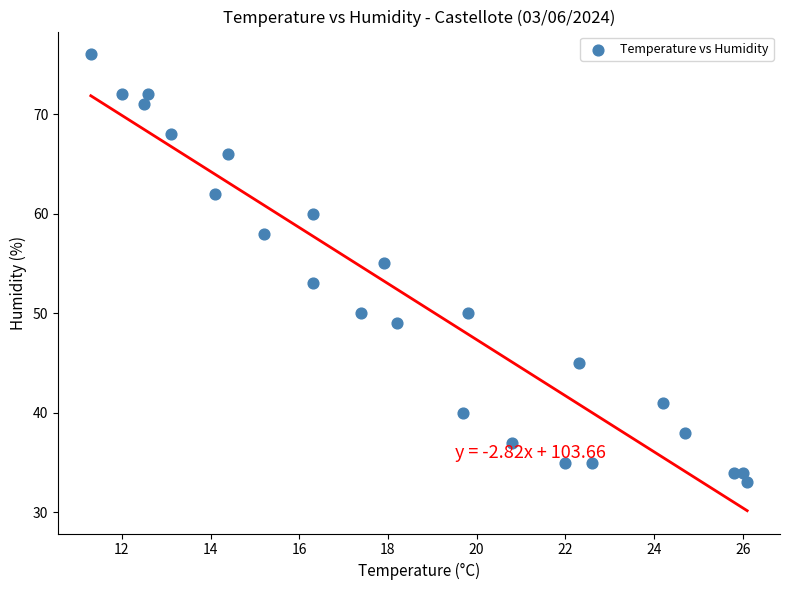

What is the range of Y values (max minus min)?

43